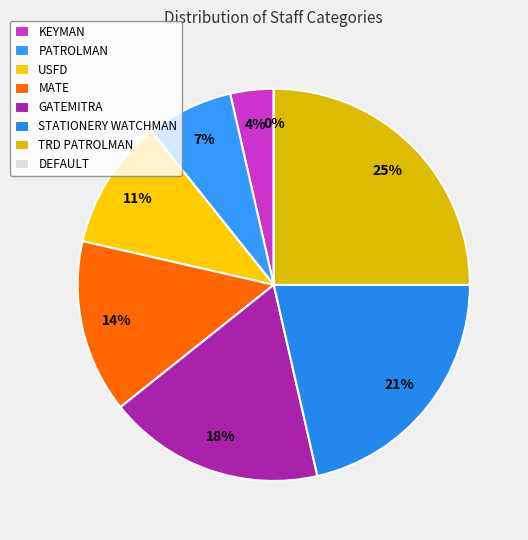

To the nearest percent, what is the combined percentage of USFD and MATE?

25%